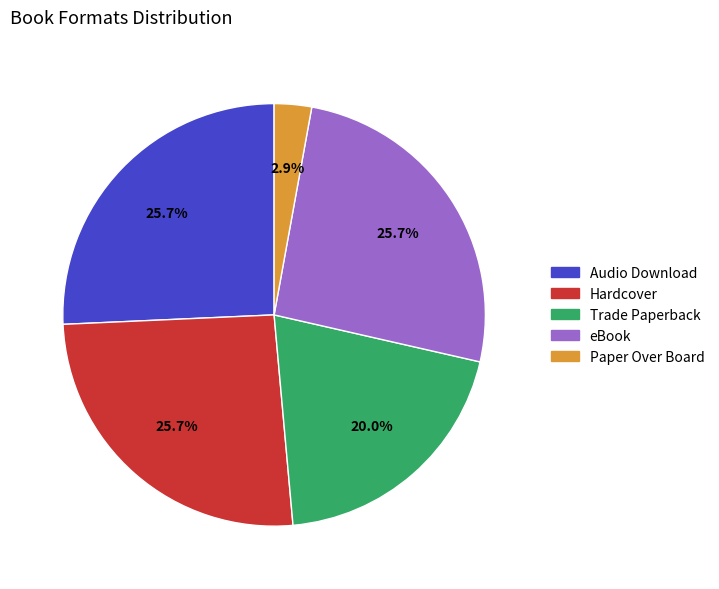

How many slices are in this pie chart?

5